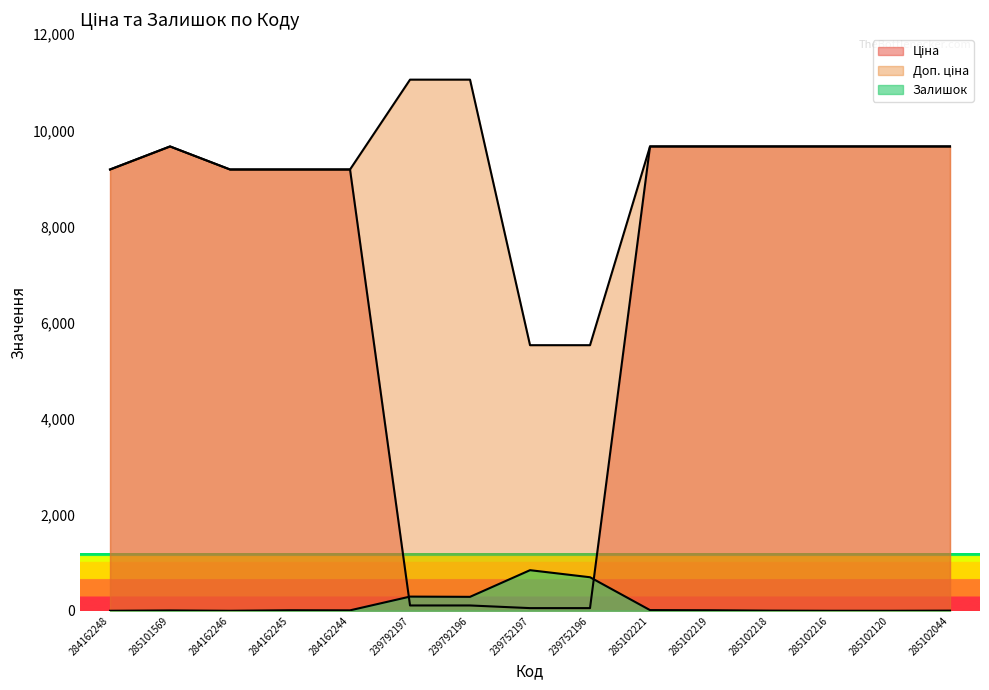

Which series changed the most between 285101569 and 285102219?

Залишок